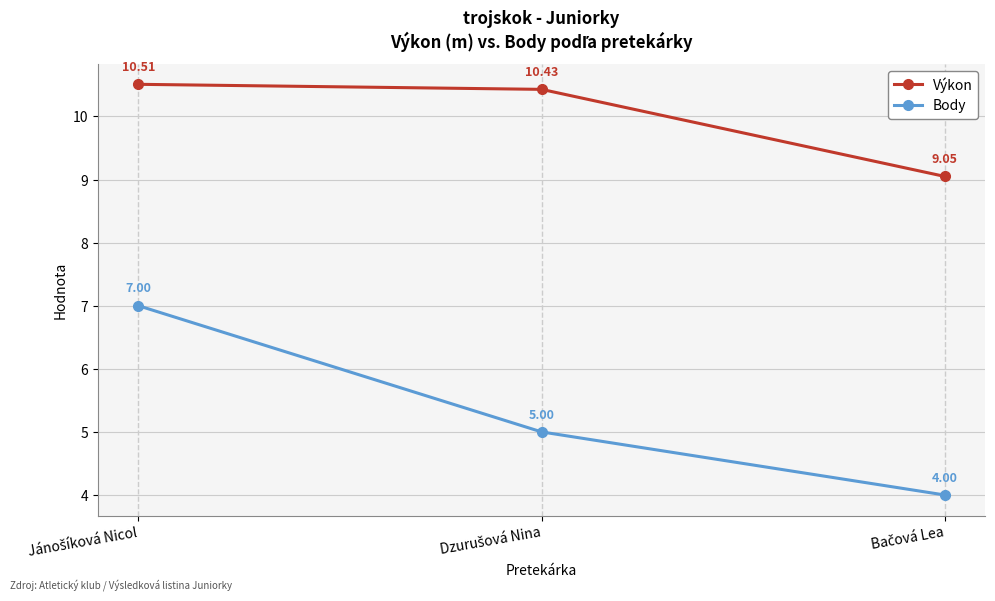

How many data points in Výkon are above 10?

2